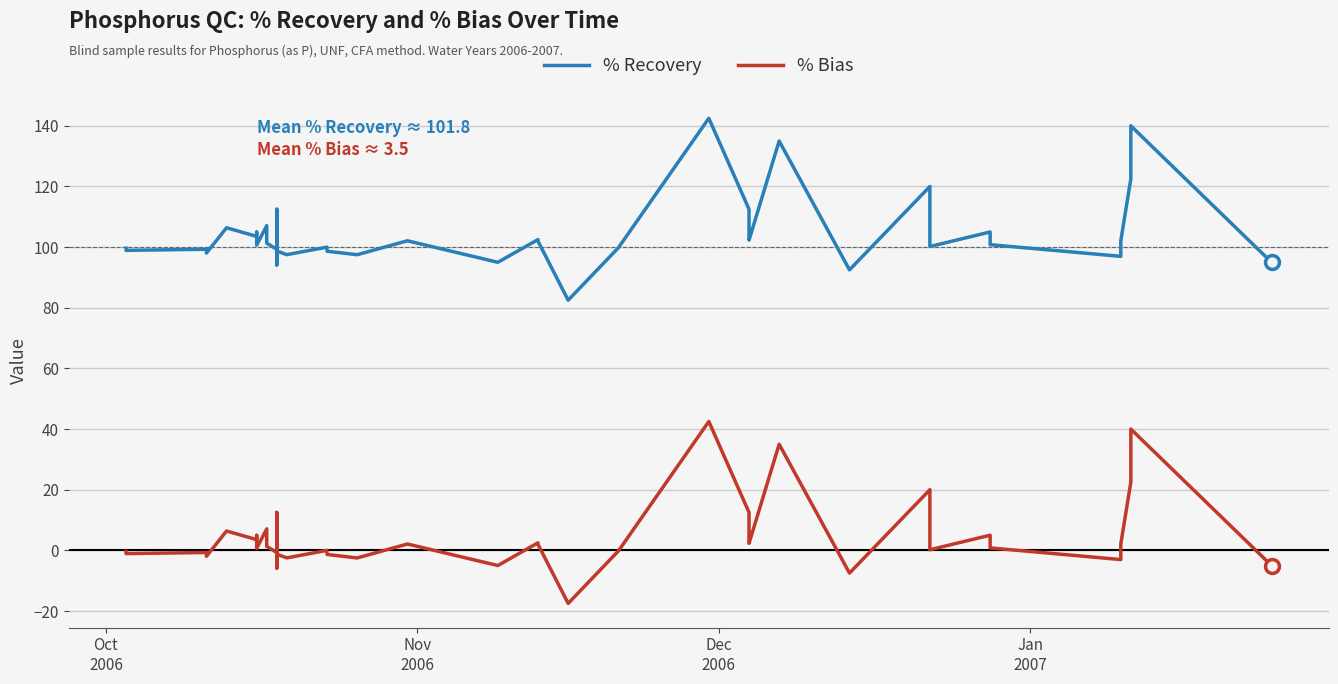

At how many categories does at least one series exceed 24?

40